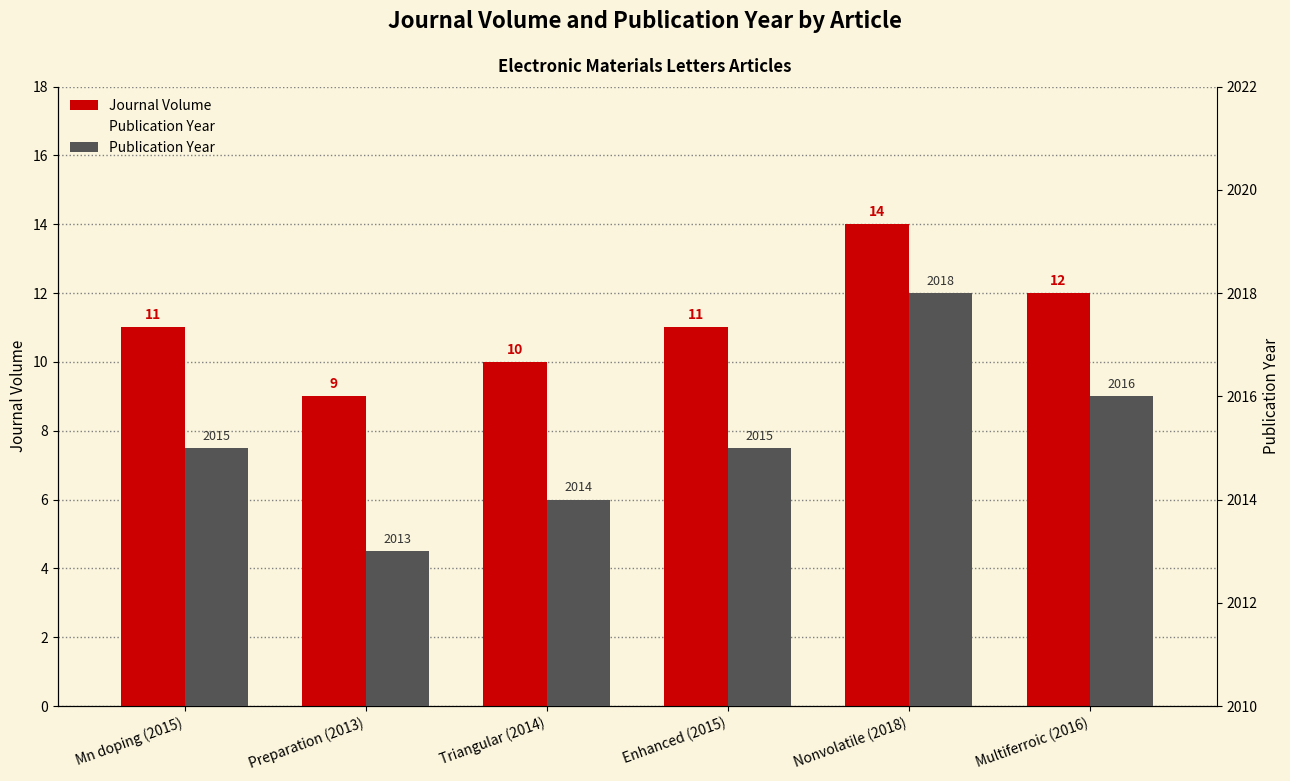

Rank the categories by Journal Volume value from lowest to highest.

Preparation (2013), Triangular (2014), Mn doping (2015), Enhanced (2015), Multiferroic (2016), Nonvolatile (2018)